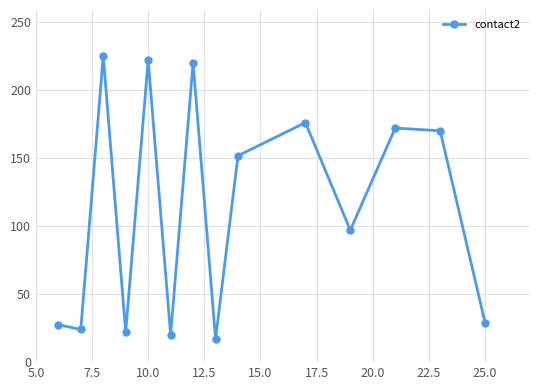

True or false: there are more than 2 points higher than both neighbors.

True